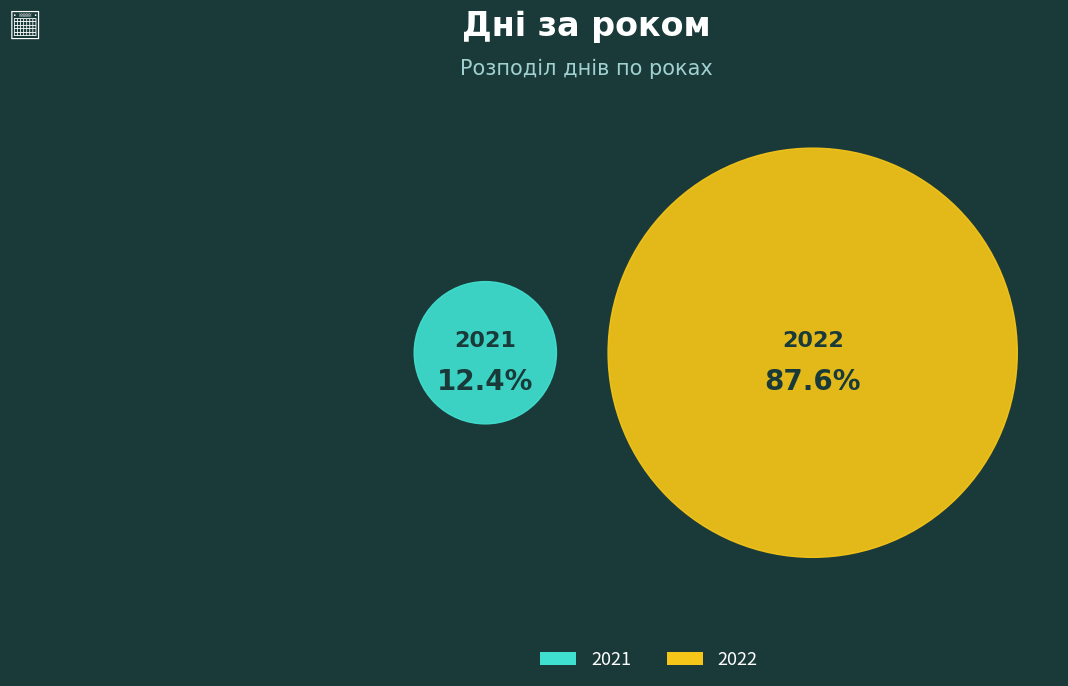

To the nearest percent, what is the combined percentage of 2021 and 2022?

100%